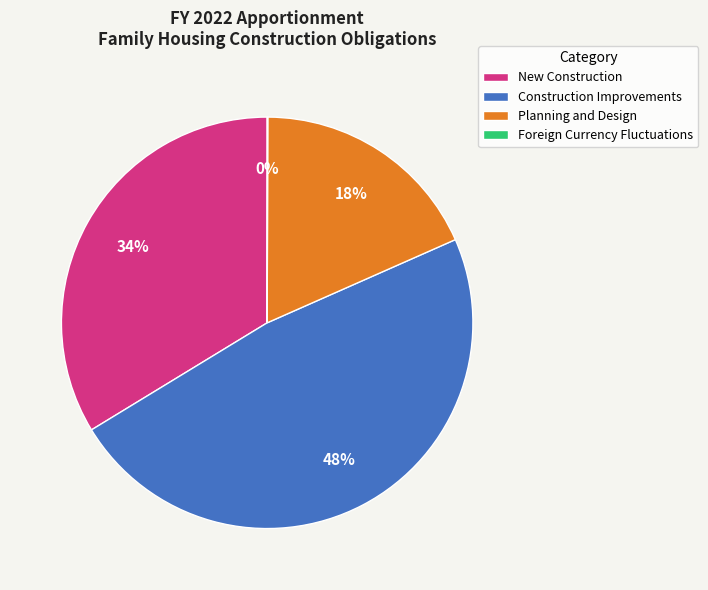

True or false: Planning and Design accounts for 4% of the total.

False